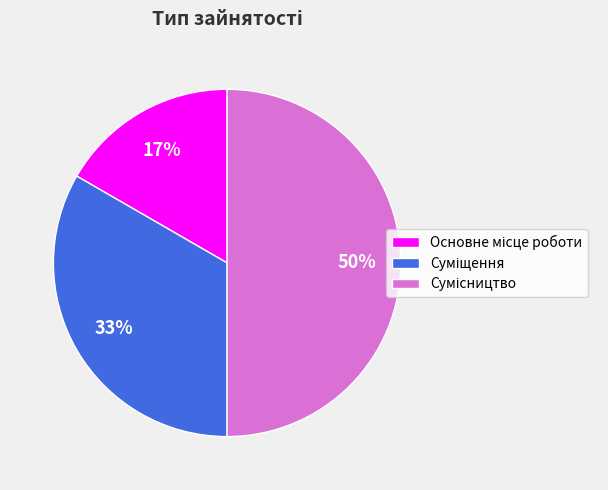

To the nearest percent, what is the average slice percentage?

33%